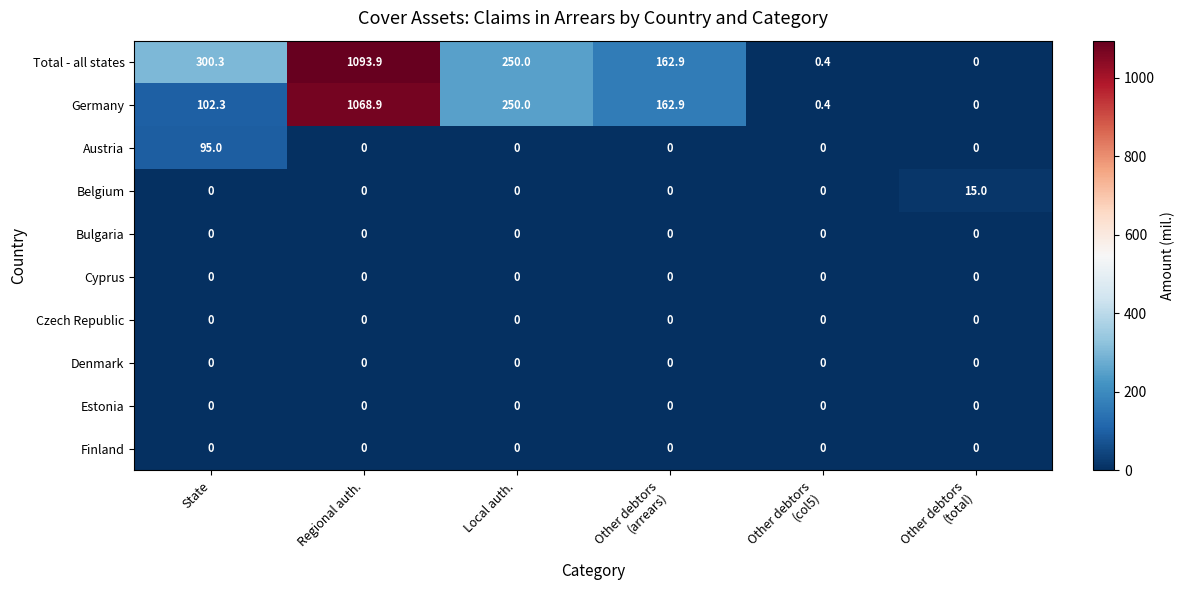

The value of Estonia at Regional auth. is 0.0. True or false?

True